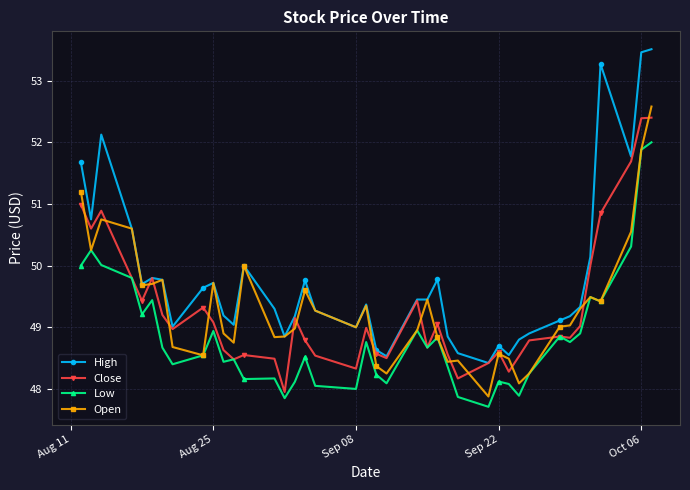

What is the value of the Close point at the 10th from the left?

49.1